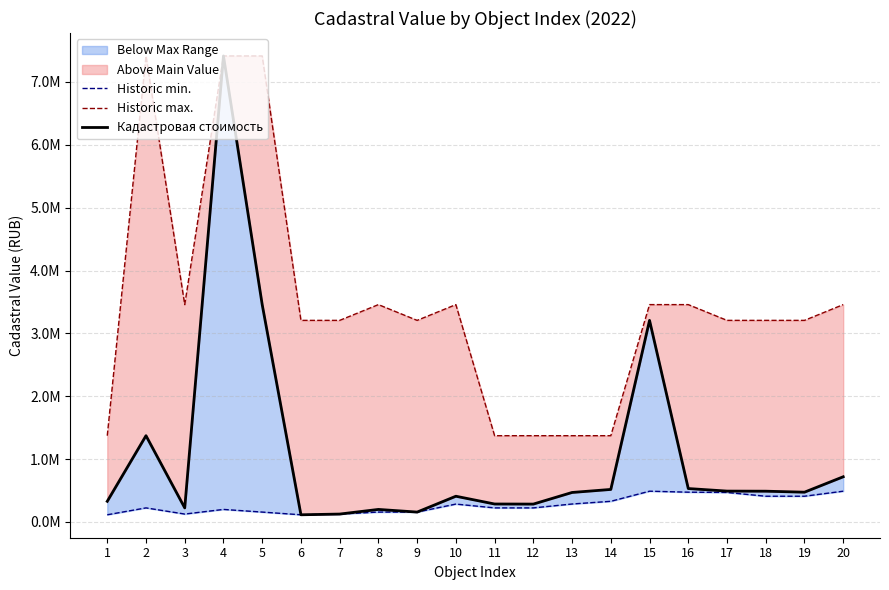

Rank the series by their maximum value, from lowest to highest.

Historic min., Historic max., Кадастровая стоимость